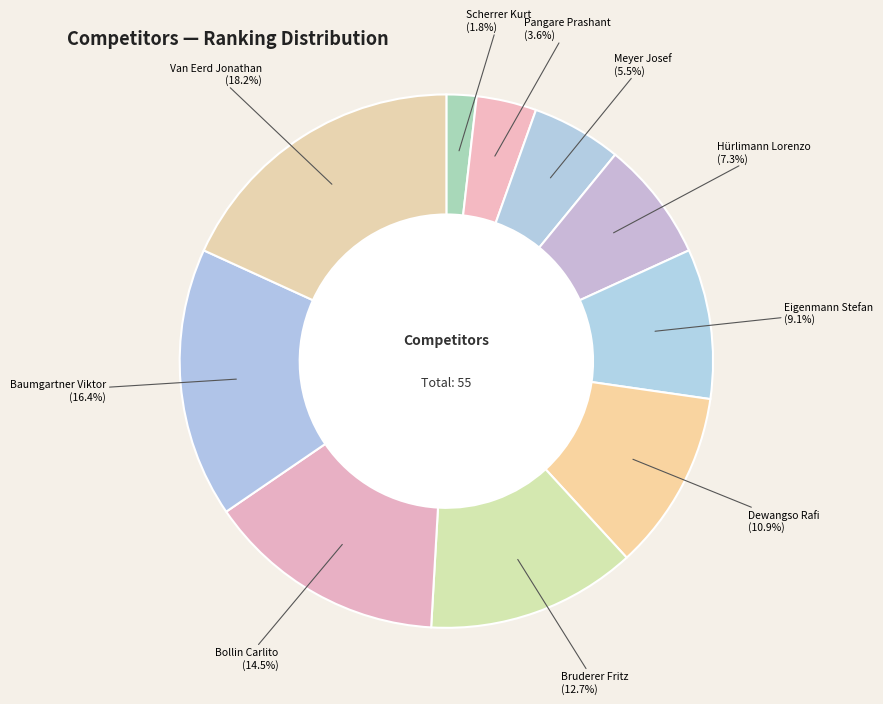

Does any single category account for the majority?

No